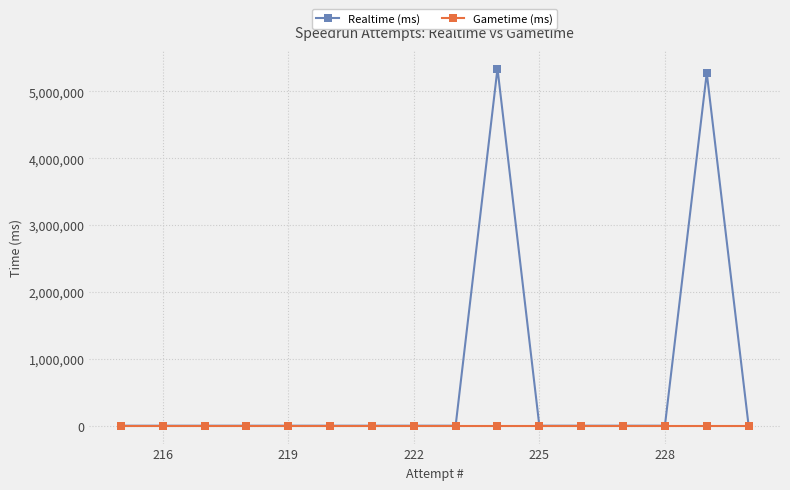

Count the number of categories in the chart.

16